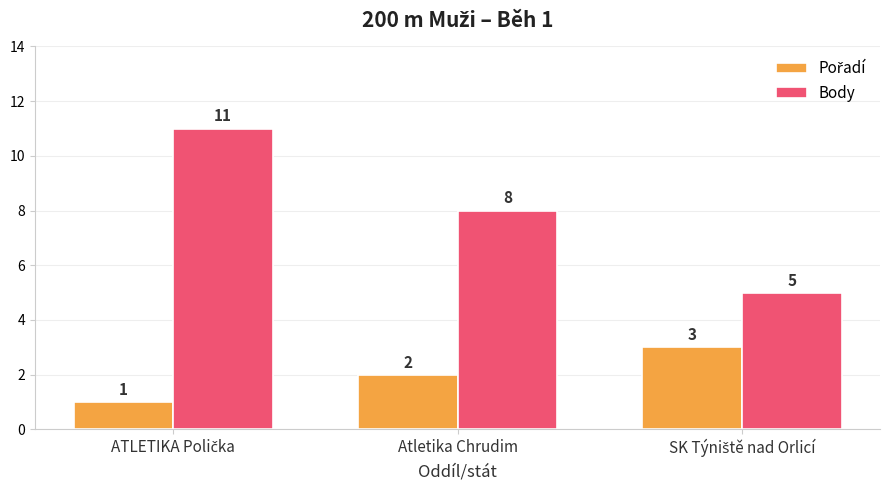

How many categories are shown in the chart?

3